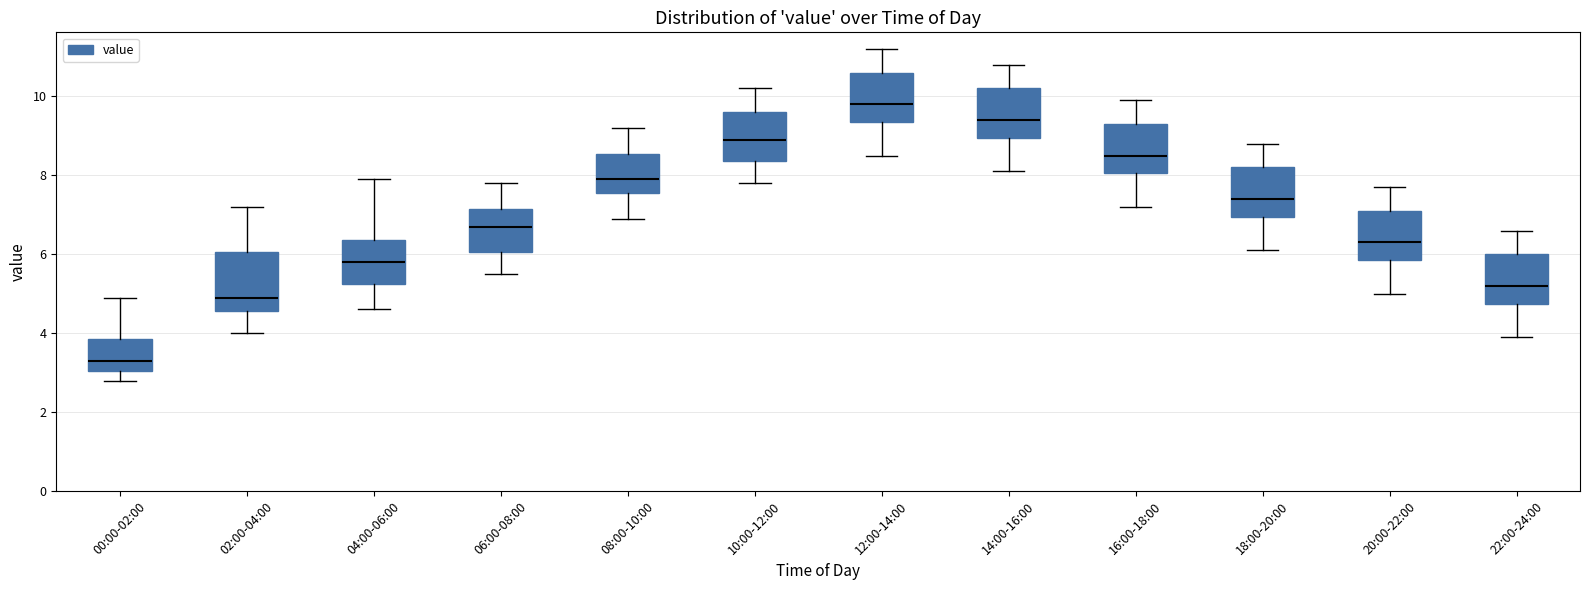

Where does the median line of the box for 12:00-14:00 sit on the y-axis? The values are not printed on the chart, so give them approximately, as read against the axis.

9.8